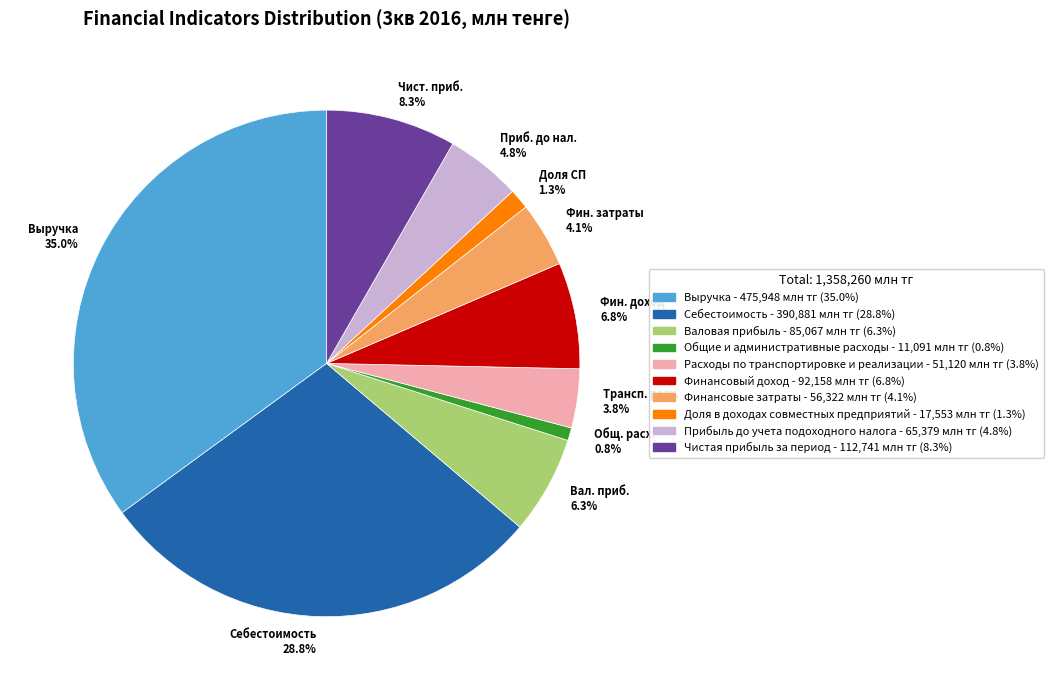

Is there a majority slice in this chart?

No